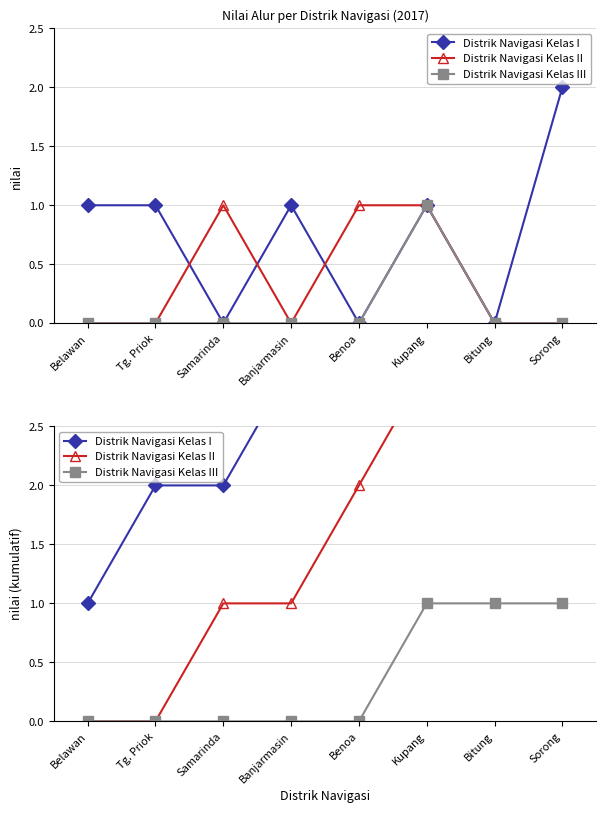

How many lines are shown in the chart?

3